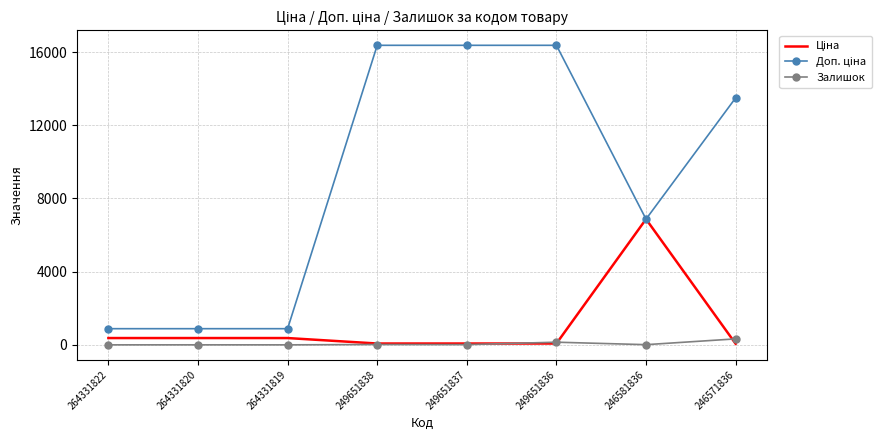

What is the maximum value shown in the chart?

16366.5